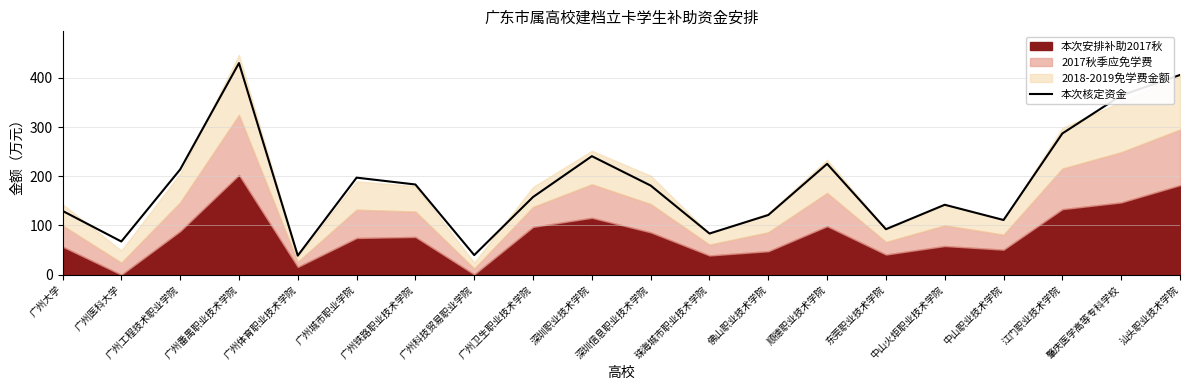

What is the value of the 19th point from the left?

364.1